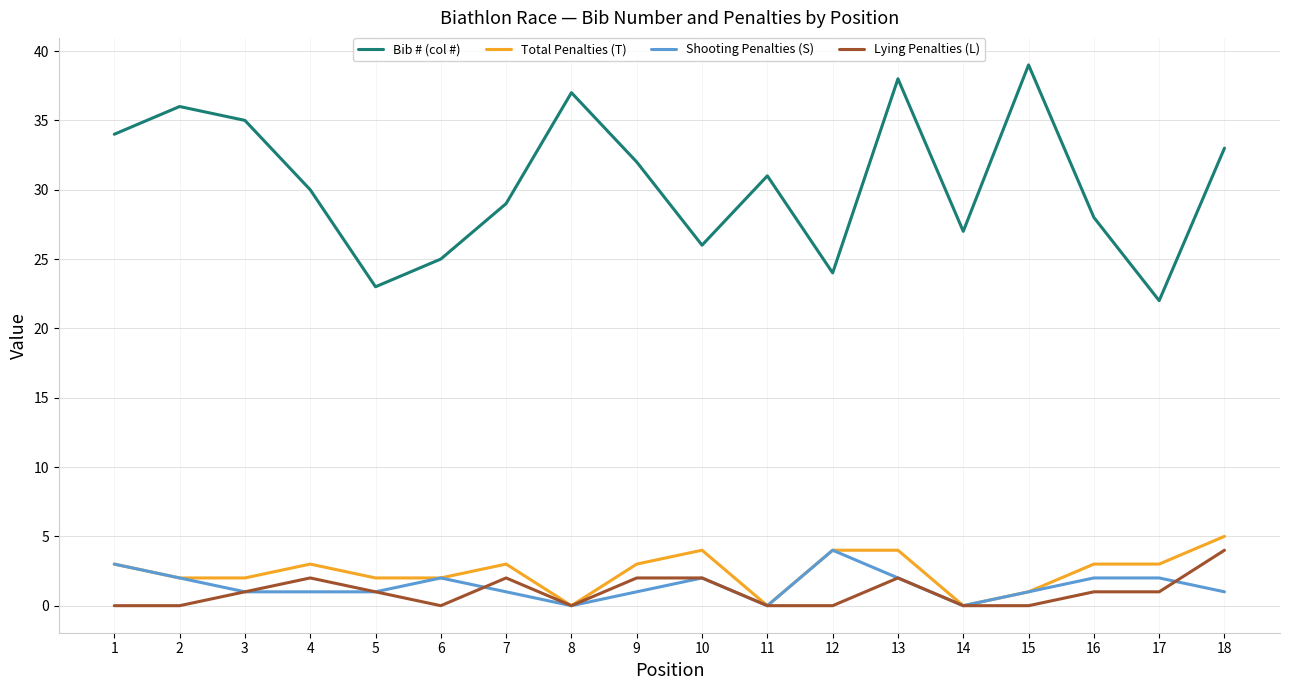

In Bib # (col #), how many points are lower than both neighbors (excluding endpoints)?

5